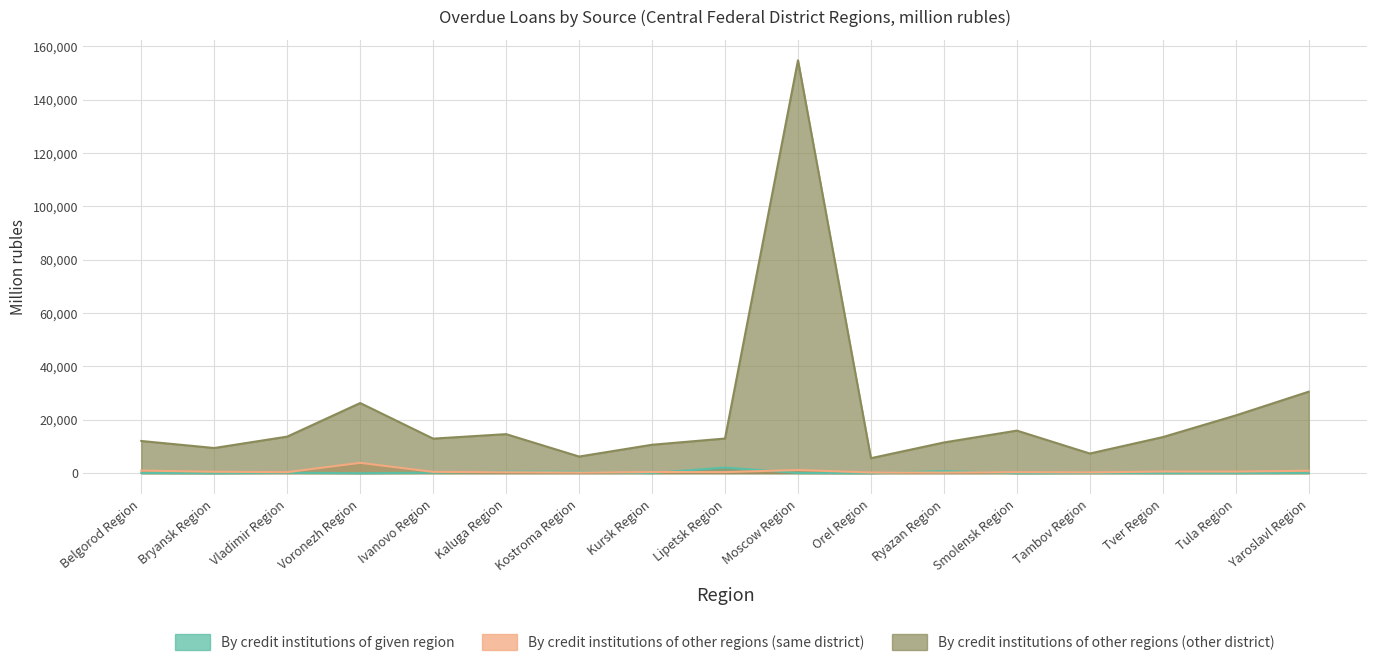

Is the value of By credit institutions of other regions (same district) at Kostroma Region greater than the value of By credit institutions of other regions (other district) at Orel Region?

No